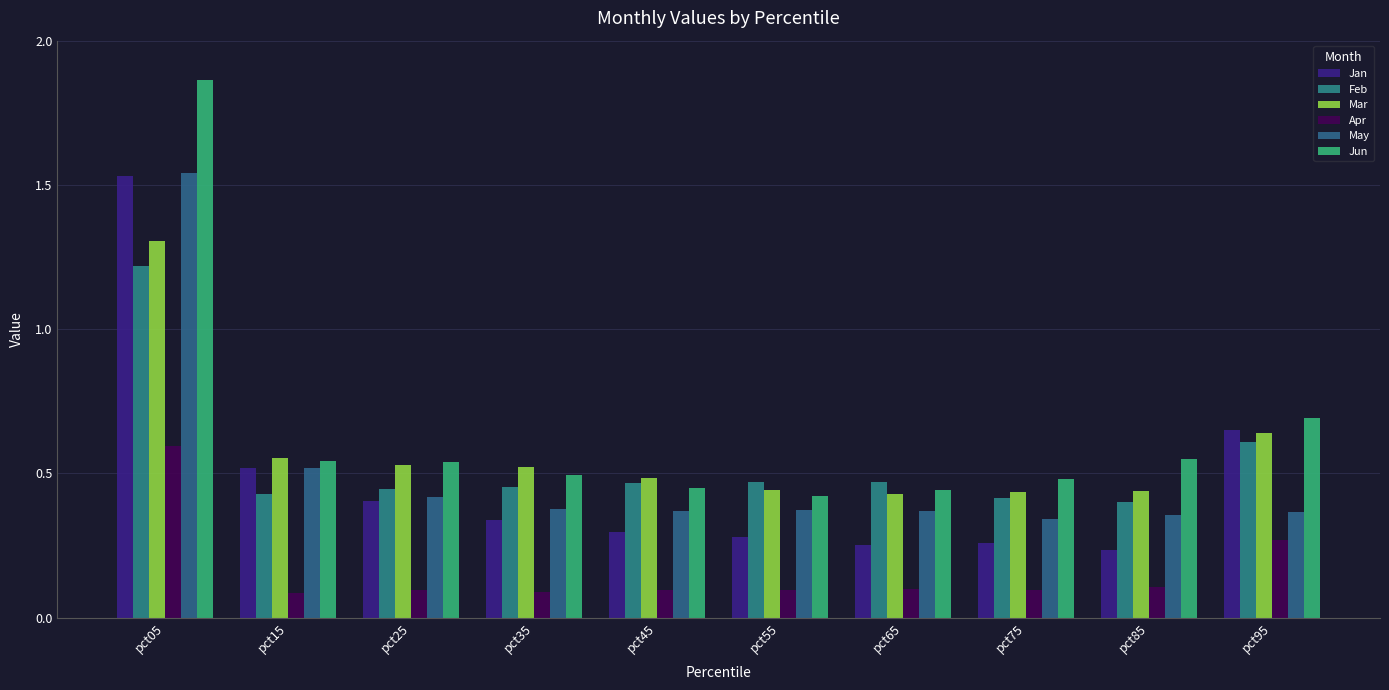

True or false: Apr has a value of 0.1 at pct55.

True